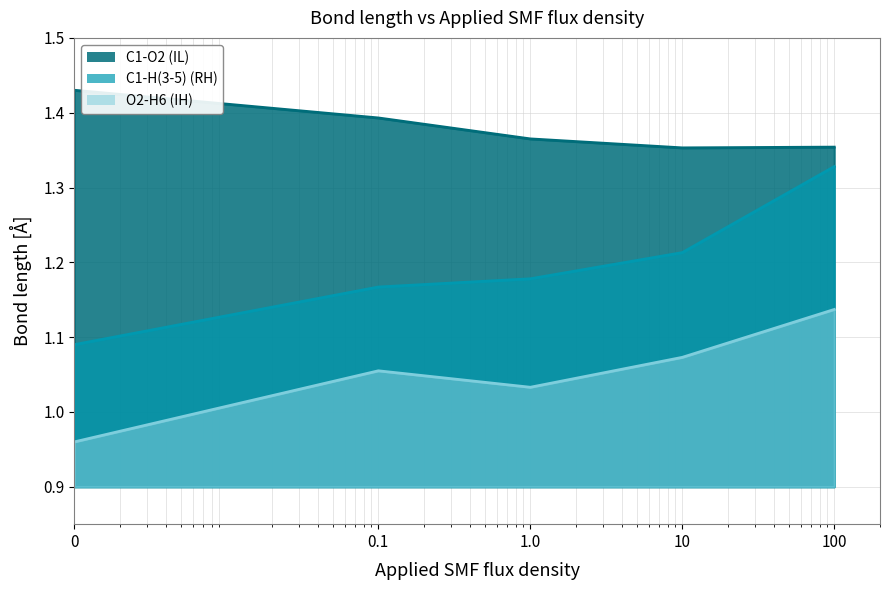

Does the chart display data point markers on the line(s)?

No